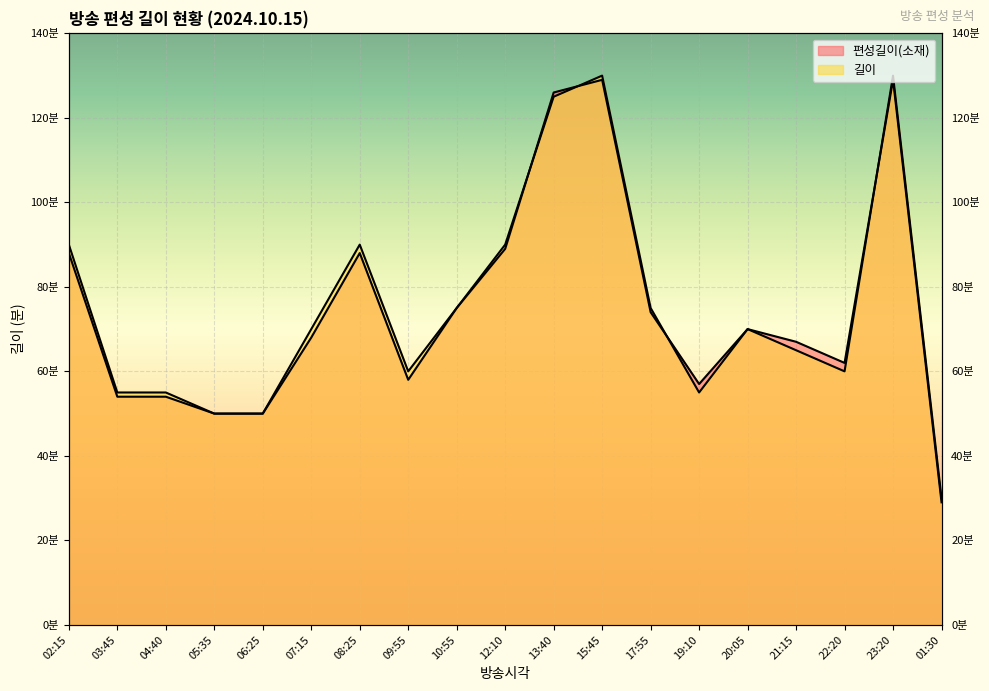

What is the spread (max minus min) of values at 17:55?

1